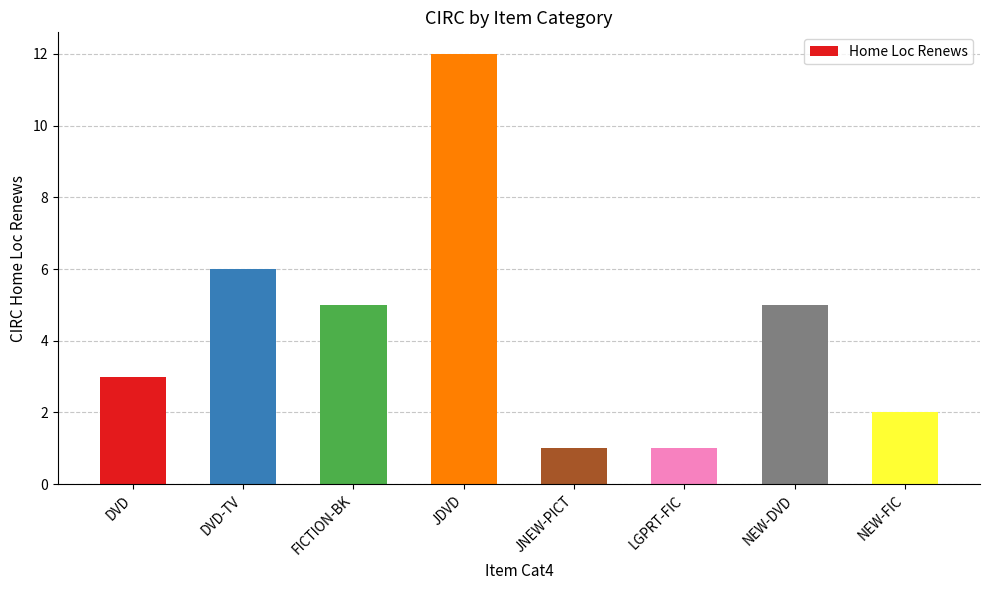

What is the label of the 3rd bar from the right?

LGPRT-FIC